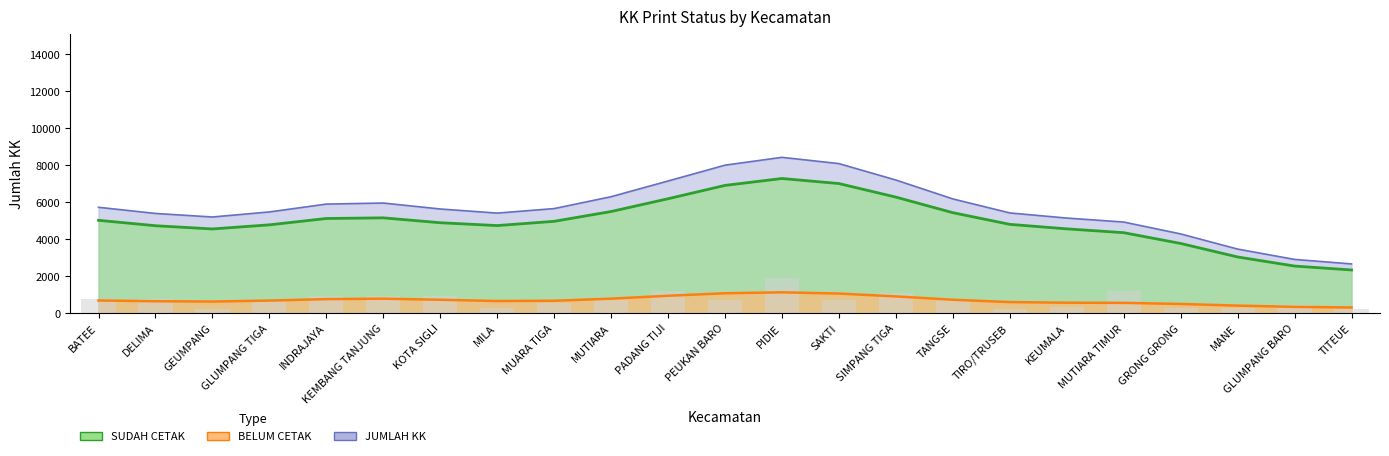

How many data points does each series have?

23